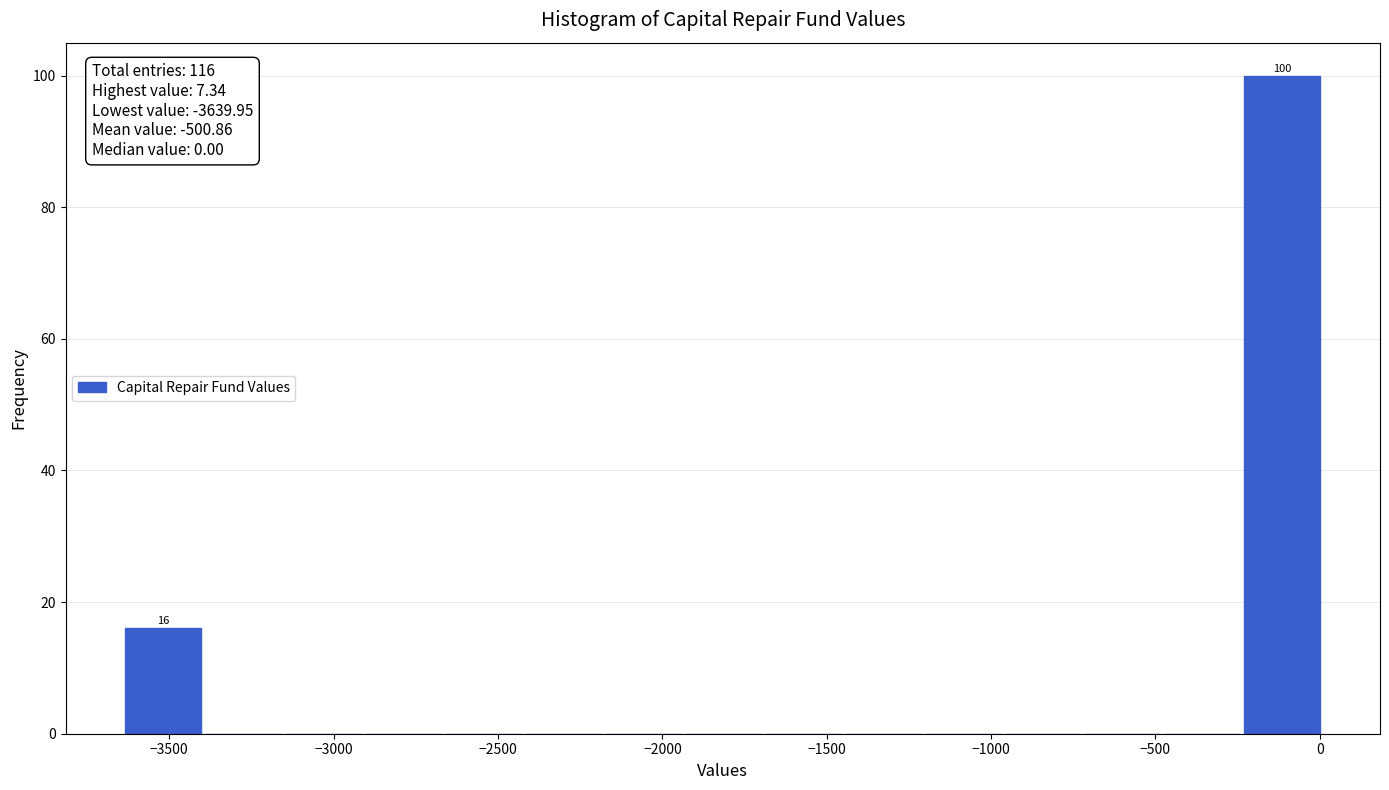

Over which range of the x-axis is the bar tallest?

-250 to 0